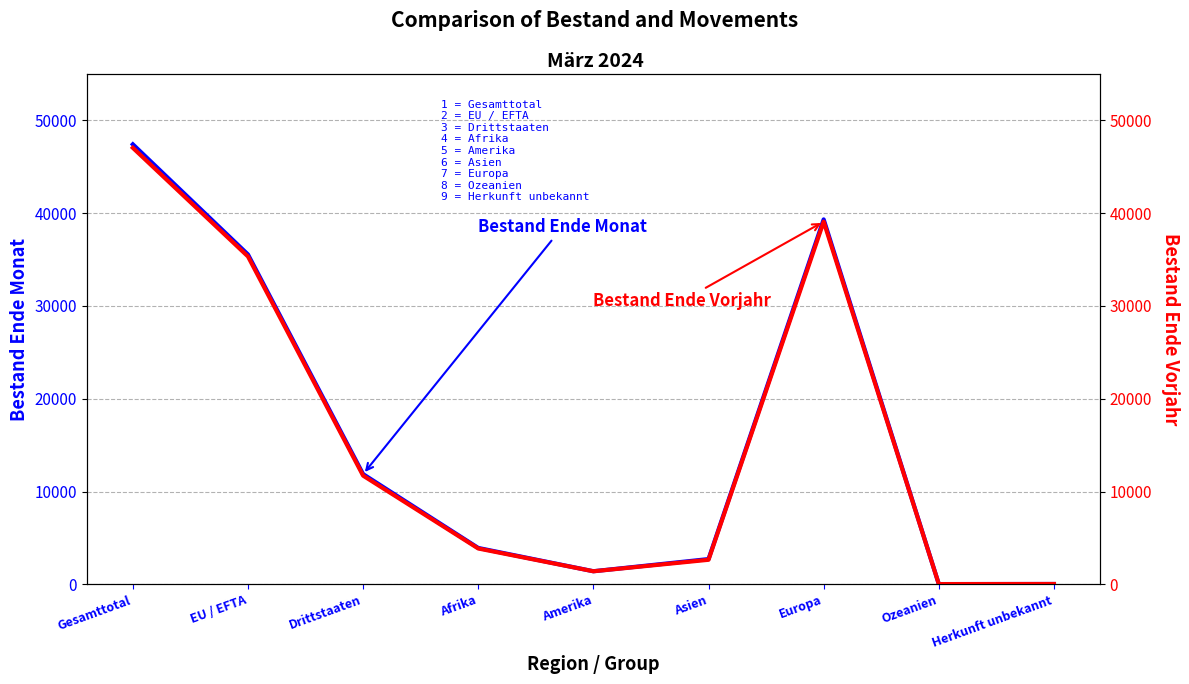

At Ozeanien, list the series in order from smallest to largest.

Bestand Ende Monat, Bestand Ende Vorjahr